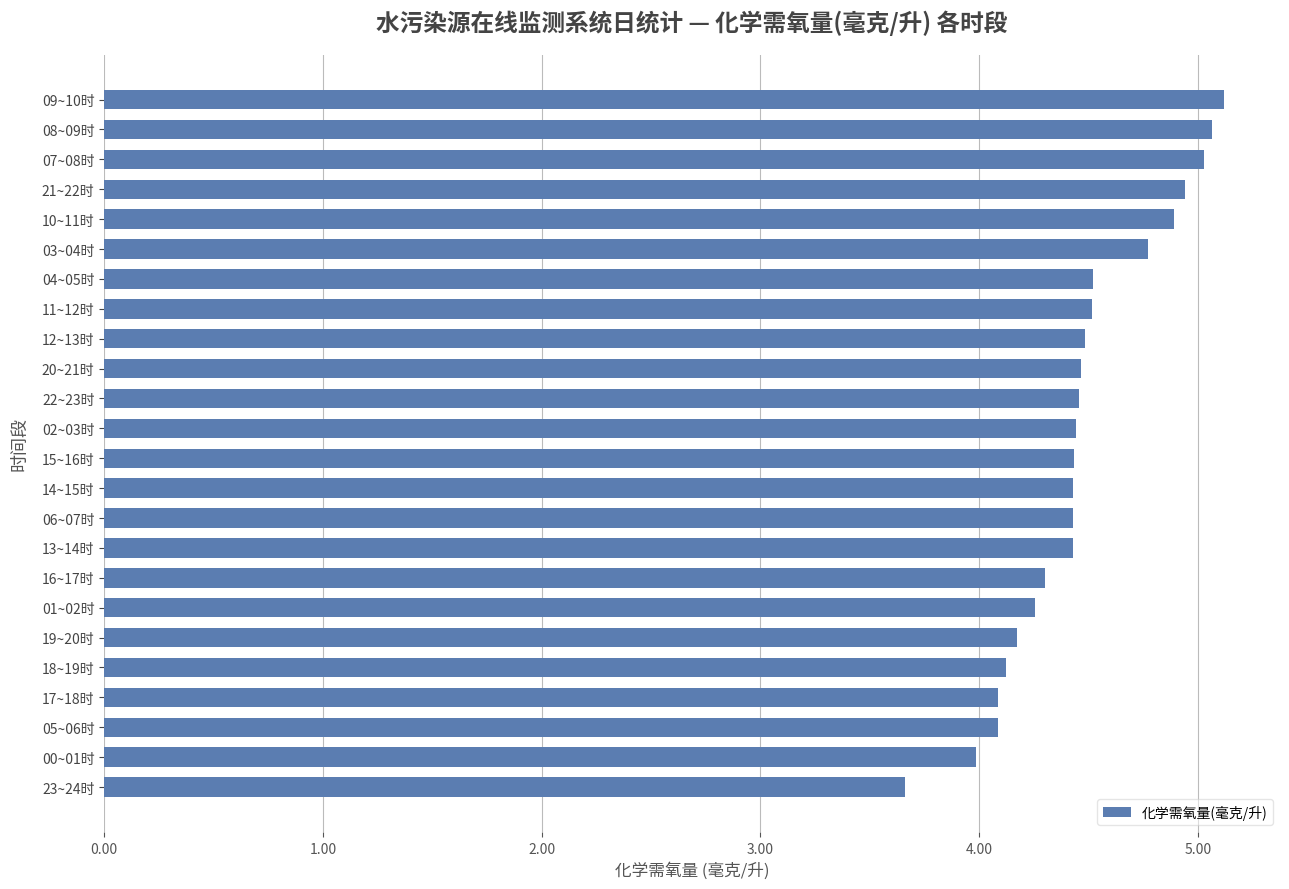

At which category does the chart reach its minimum across all series?

23~24时